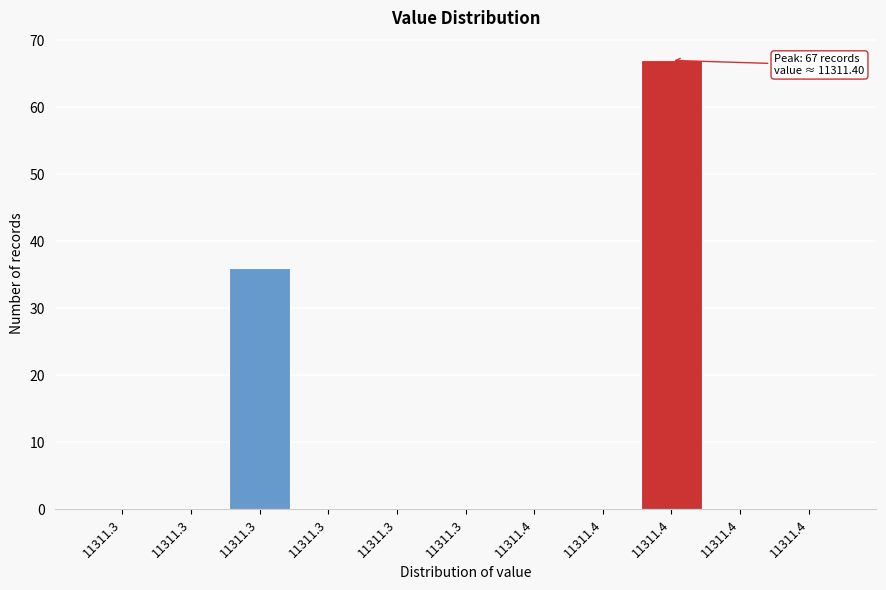

Are the bars horizontal?

No